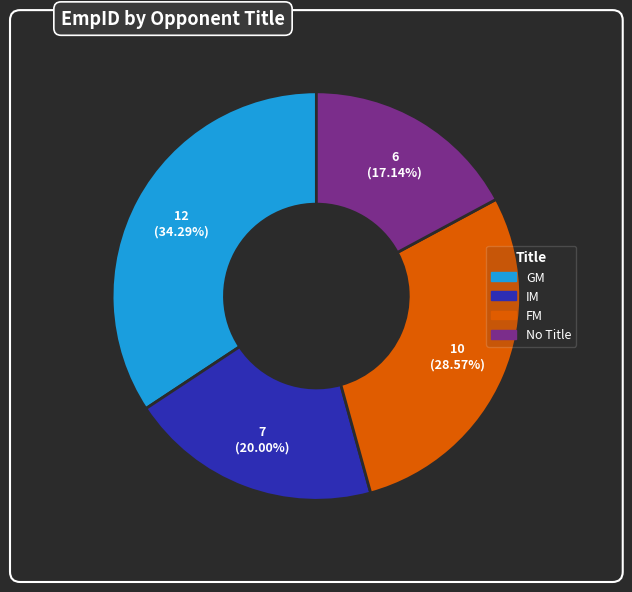

Does any single category account for the majority?

No